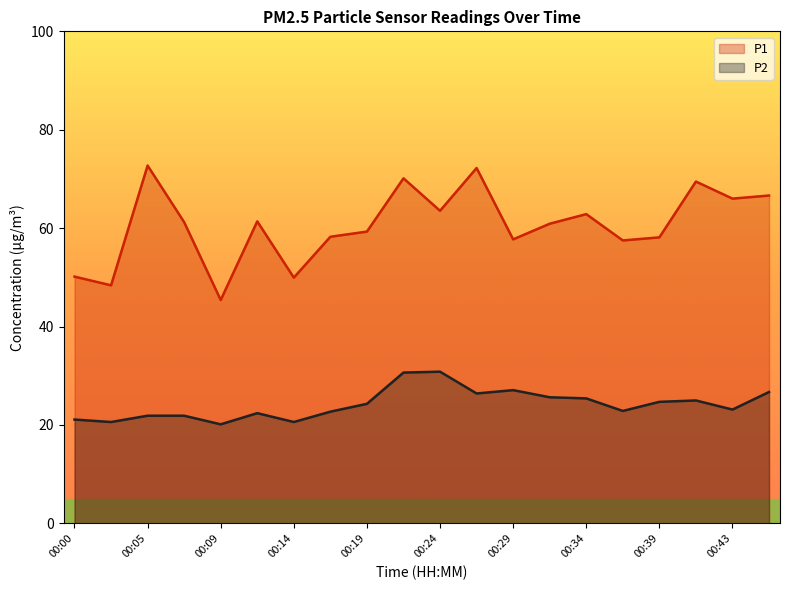

What is the highest value of the P2 series?

30.8